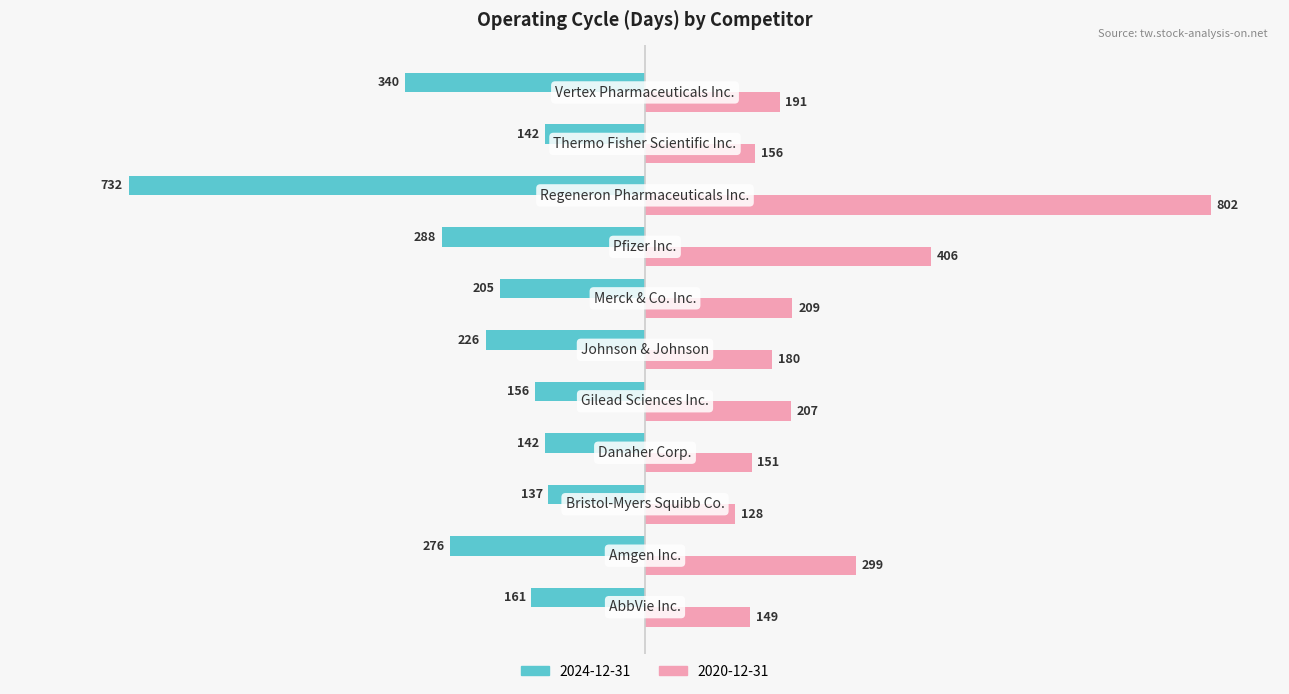

Which series has the largest total across all categories?

2020-12-31